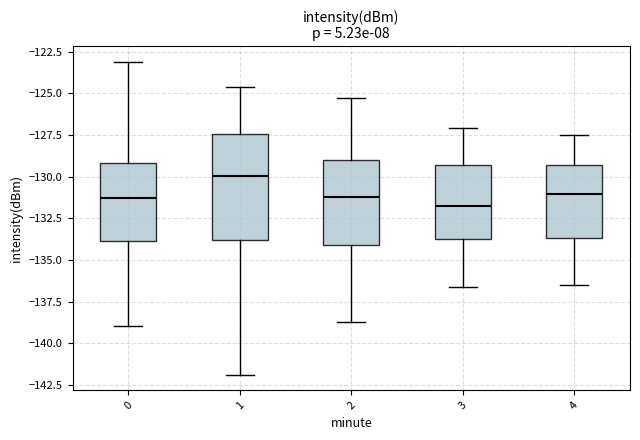

Which box's median line is the highest?

1